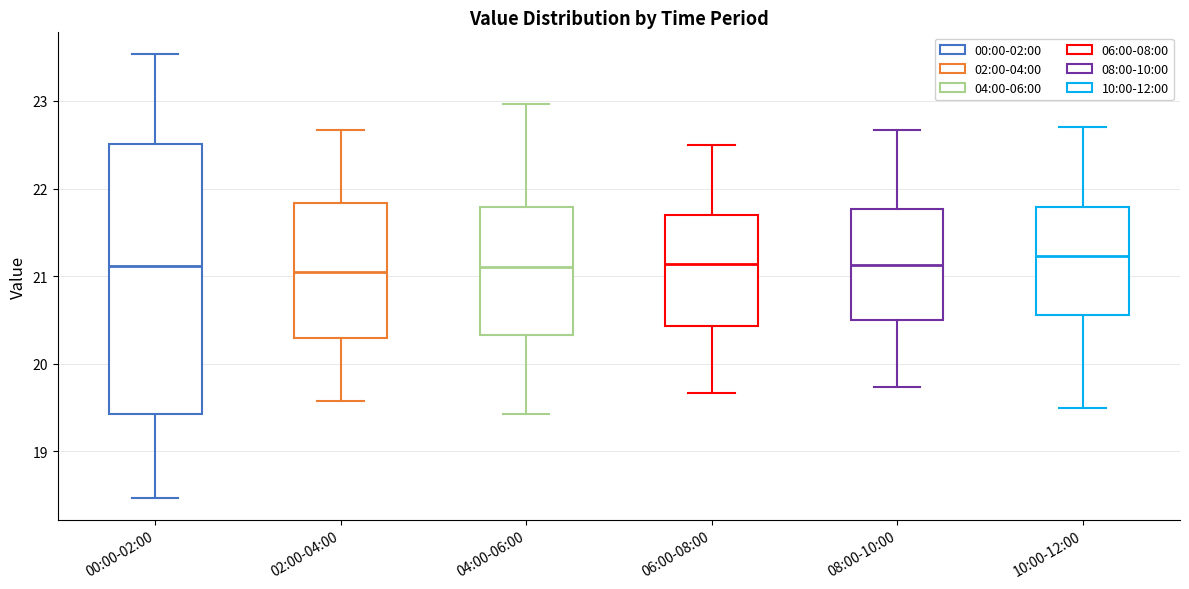

Where does the upper whisker of the box for 06:00-08:00 end on the y-axis? The values are not printed on the chart, so give them approximately, as read against the axis.

22.5